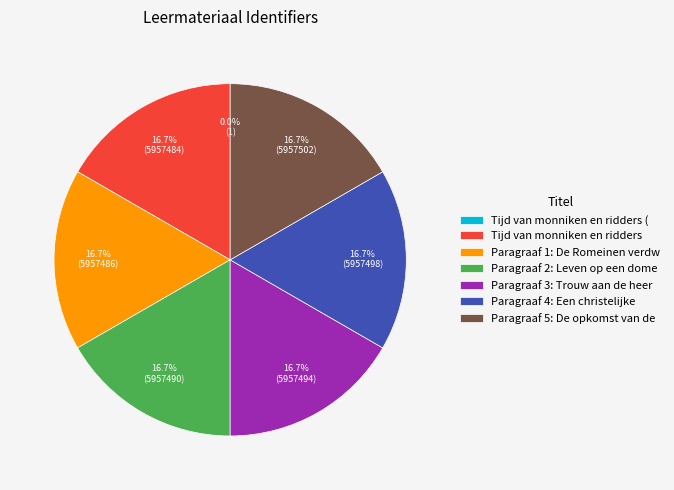

How much of the chart is everything except Paragraaf 2: Leven op een dome?

83.3%